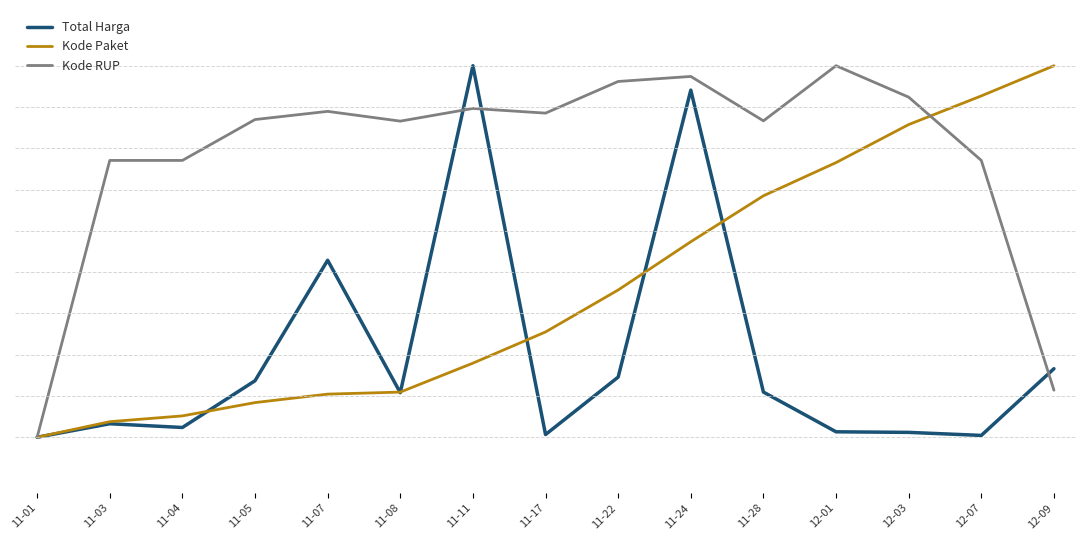

True or false: Total Harga and Kode RUP intersect in this chart.

True